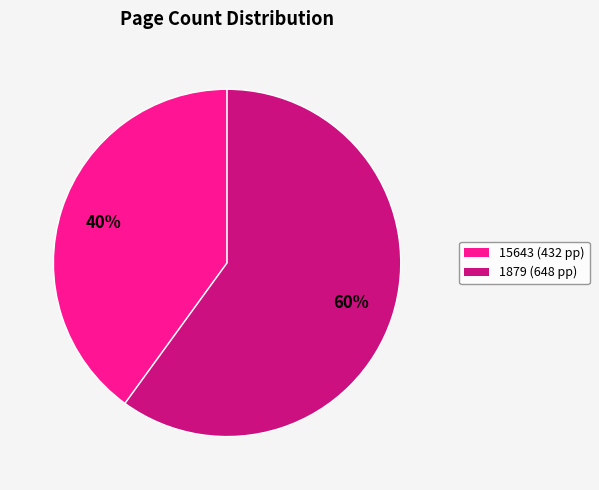

To the nearest percent, what is the average slice percentage?

50%